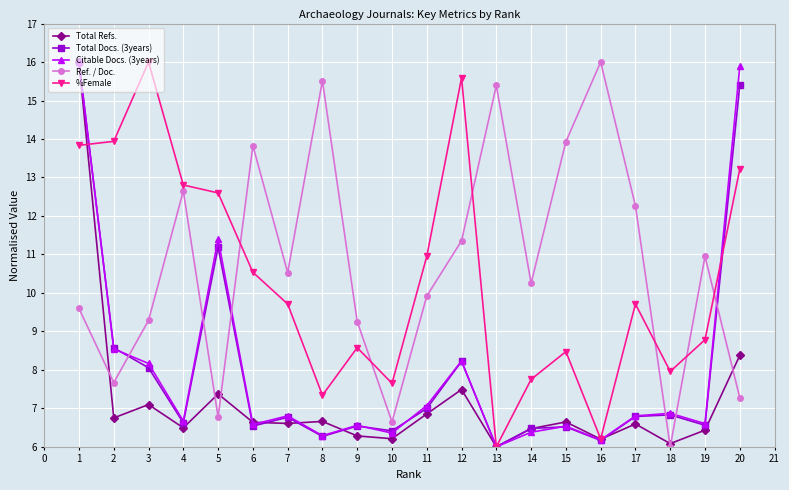

At which label does Ref. / Doc. first exceed 10?

4